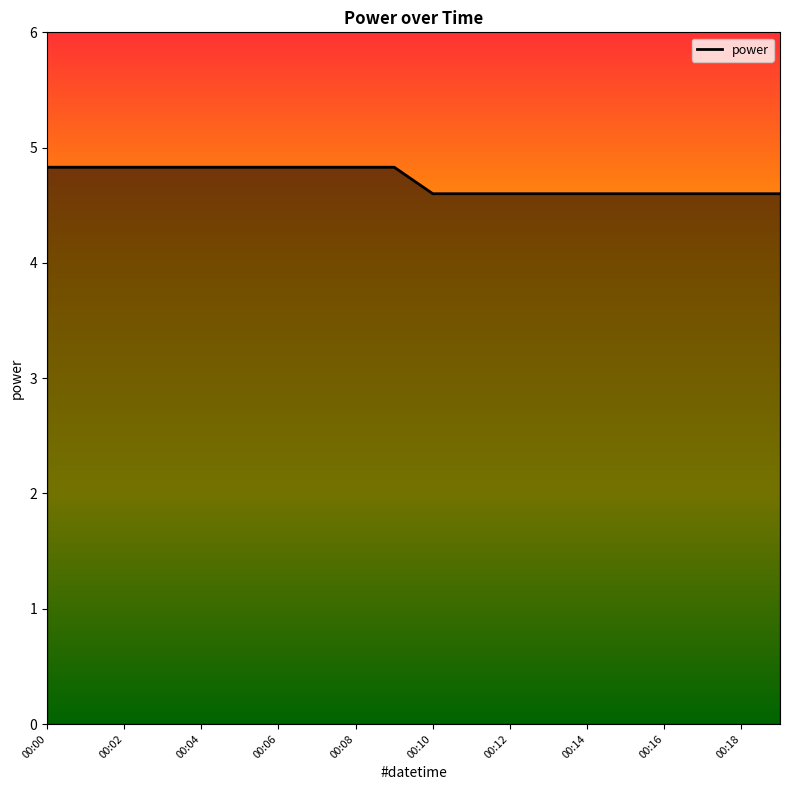

What is the sum of the values at 00:06 and 00:16?

9.4